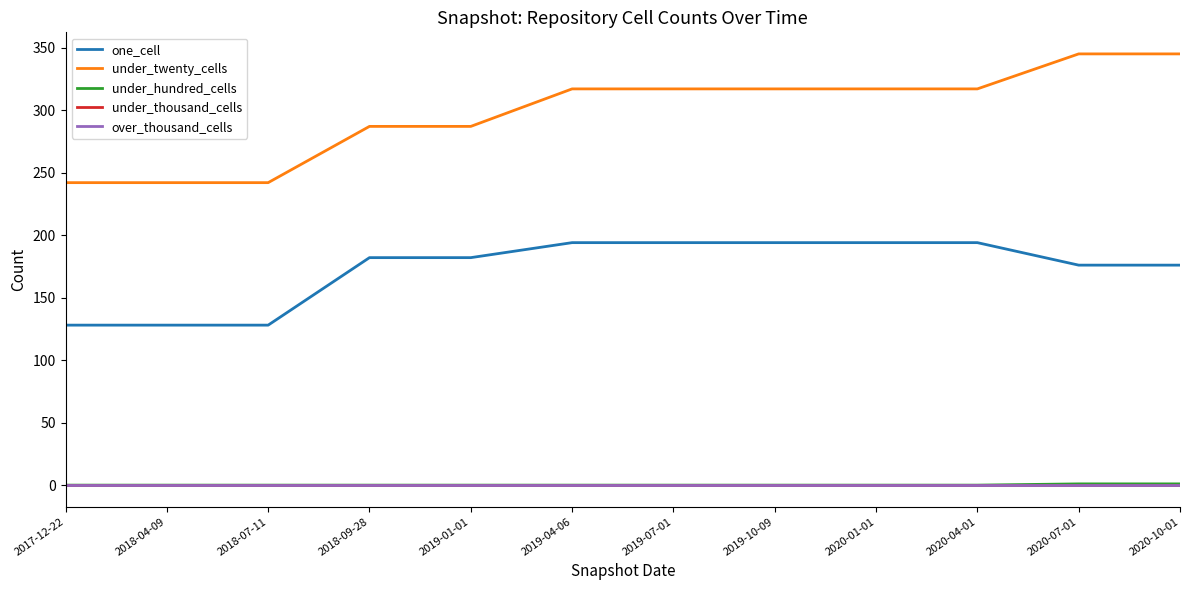

What is the spread (max minus min) of values at 2018-04-09?

242